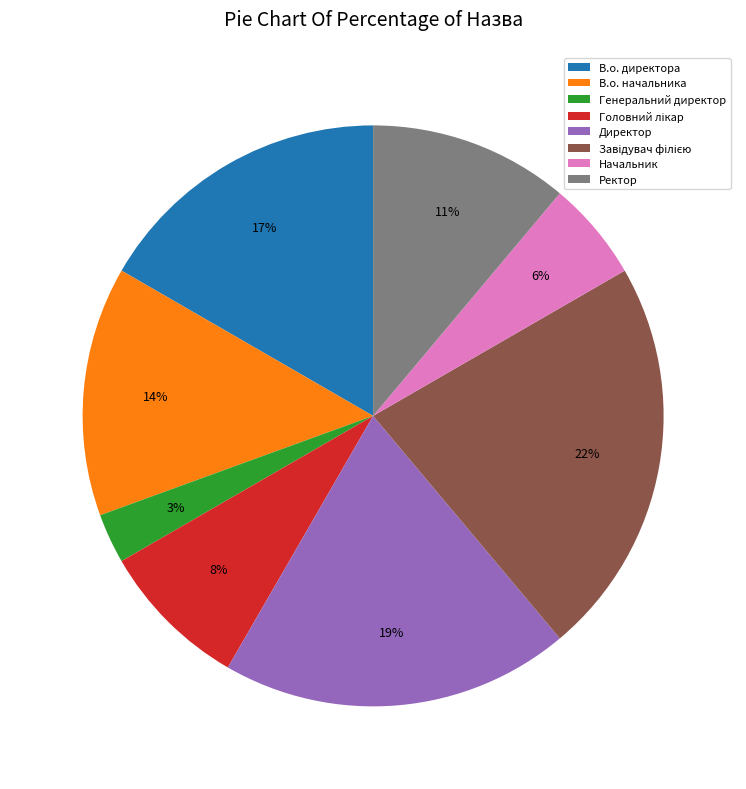

To the nearest percent, what portion does В.о. начальника represent?

14%